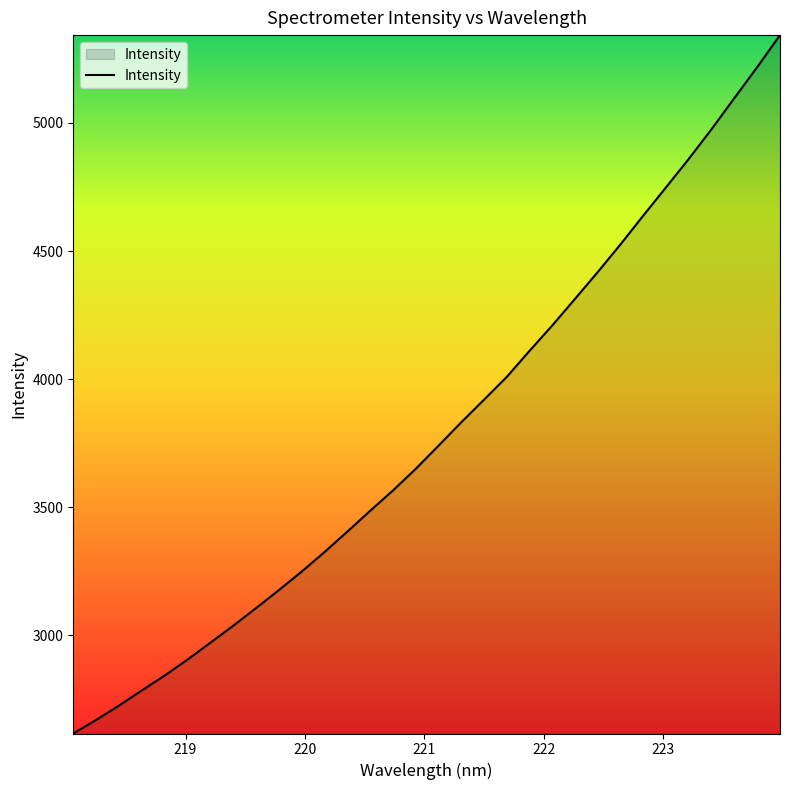

What is the smallest value displayed?

2616.4